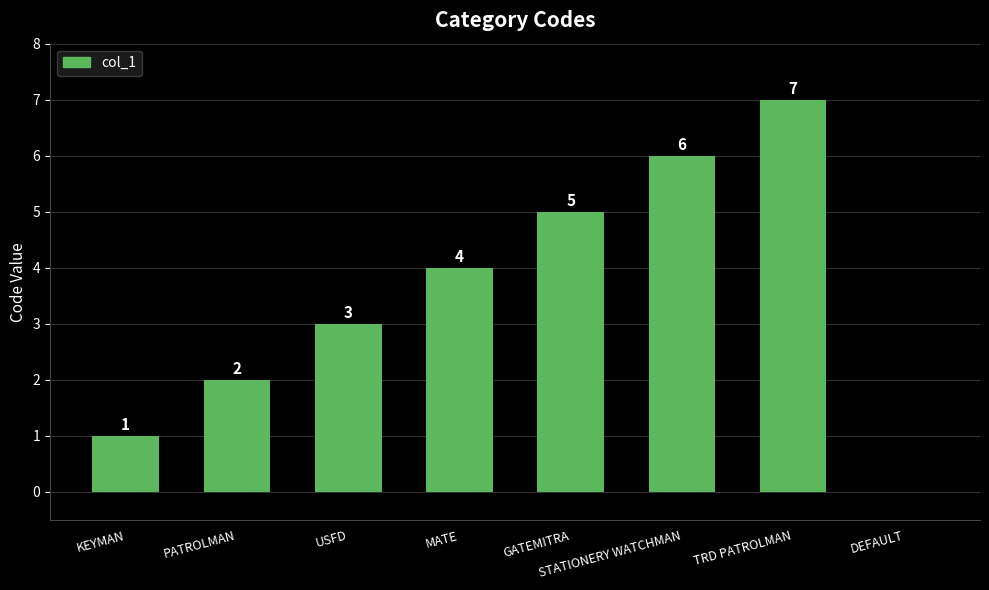

Reading right to left, transcribe all the data shown in this chart.

DEFAULT=0	TRD PATROLMAN=7	STATIONERY WATCHMAN=6	GATEMITRA=5	MATE=4	USFD=3	PATROLMAN=2	KEYMAN=1